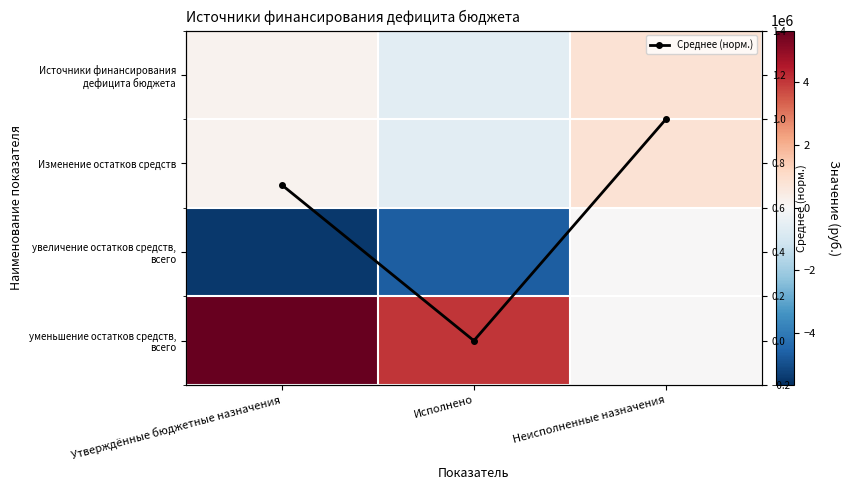

What is the highest value of the Среднее (норм.) series?

1.0